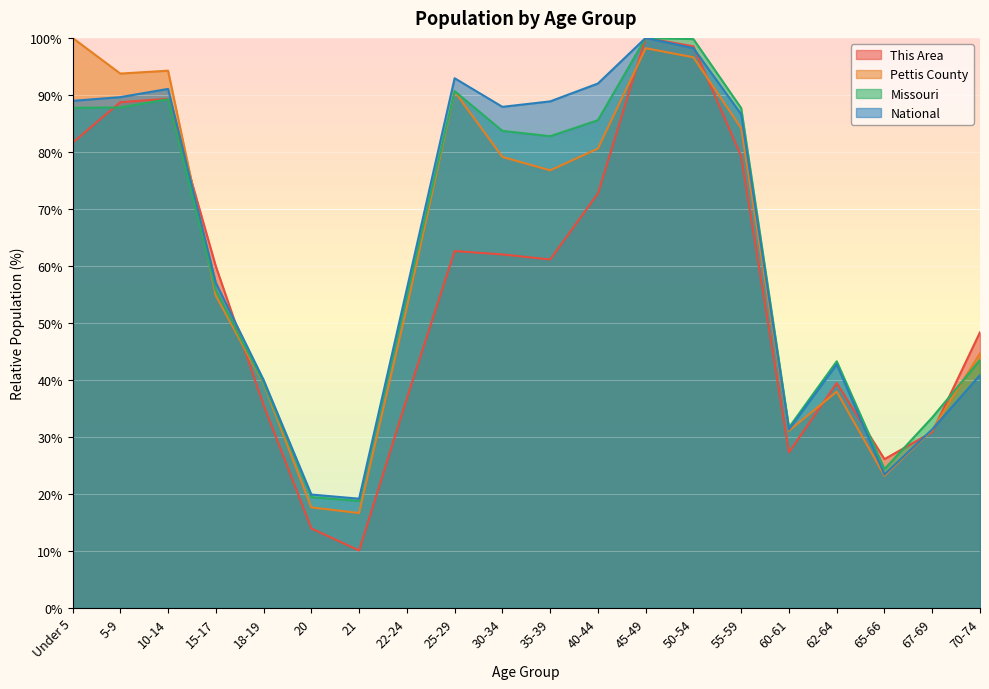

How many values in the Pettis County series are below 76?

10